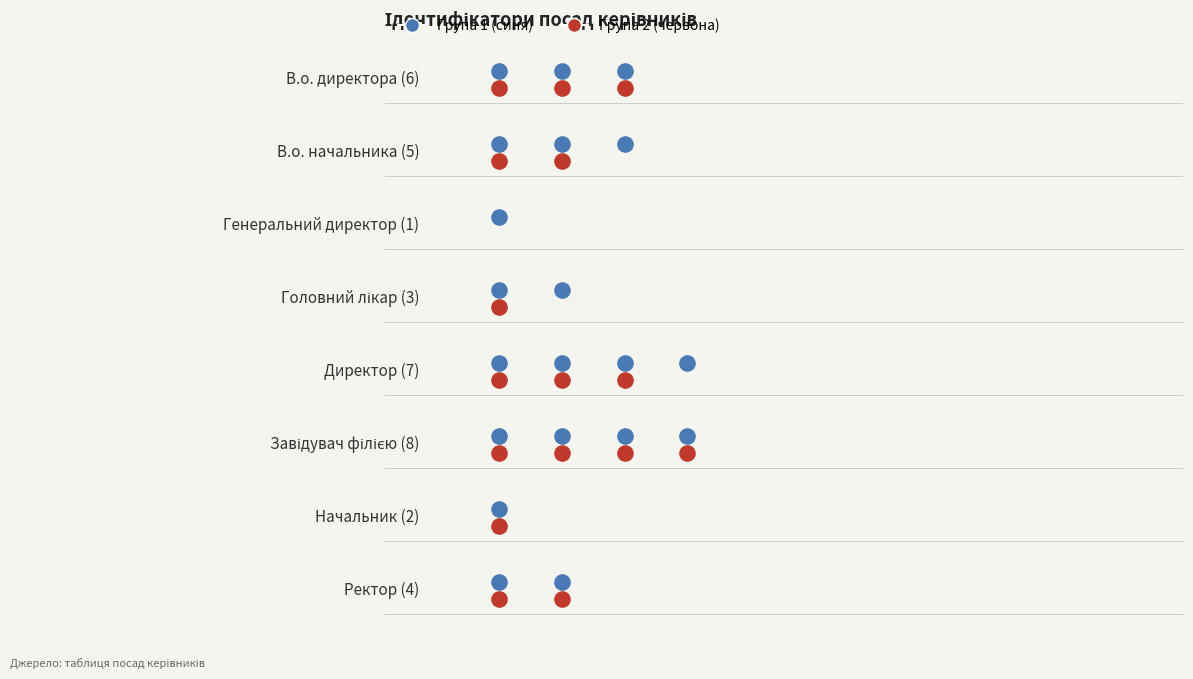

Which has a higher value, Генеральний директор or В.о. директора?

В.о. директора